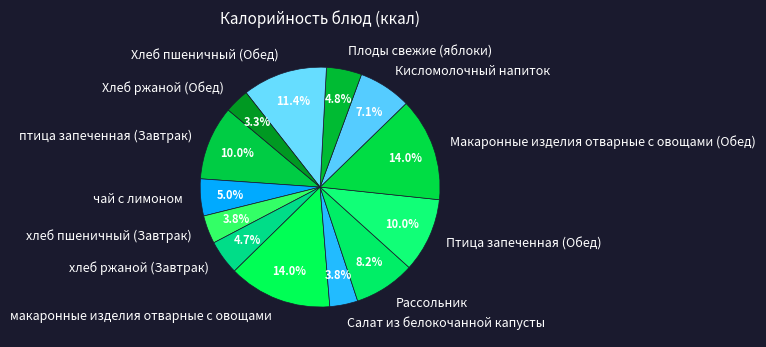

Is there any slice that represents more than half of the pie?

No